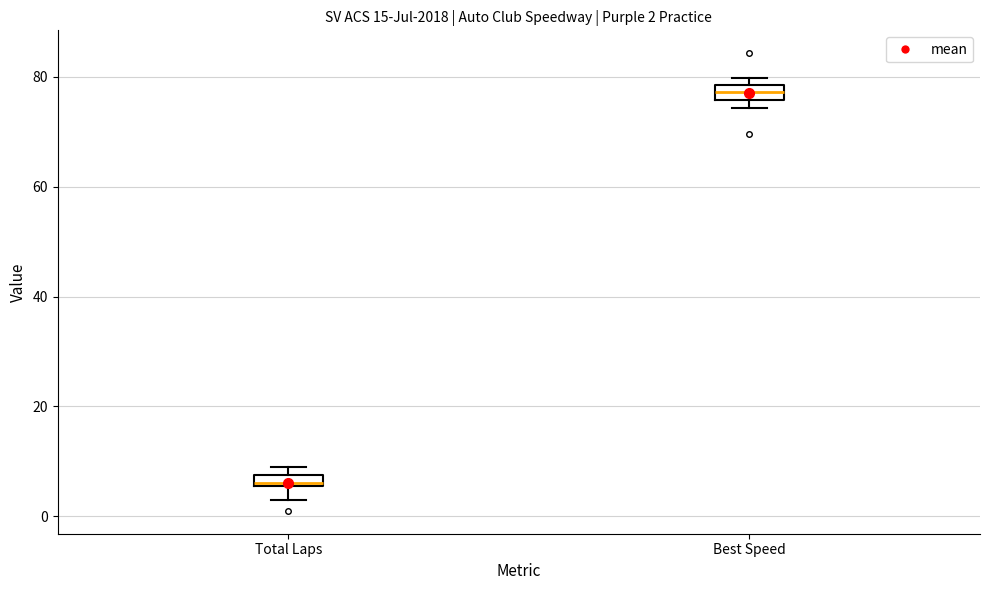

Which box's median line is the highest?

Best Speed